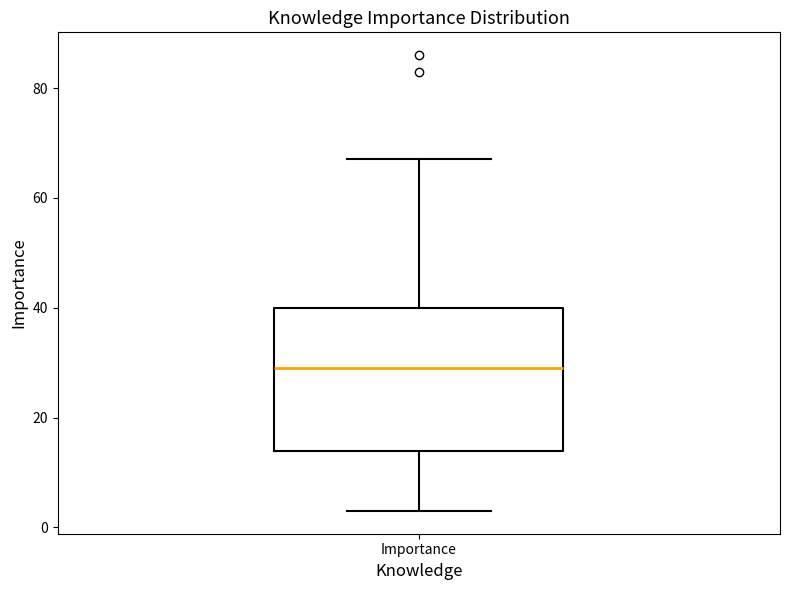

Where does the upper whisker of the box for Importance end on the y-axis? The values are not printed on the chart, so give them approximately, as read against the axis.

68